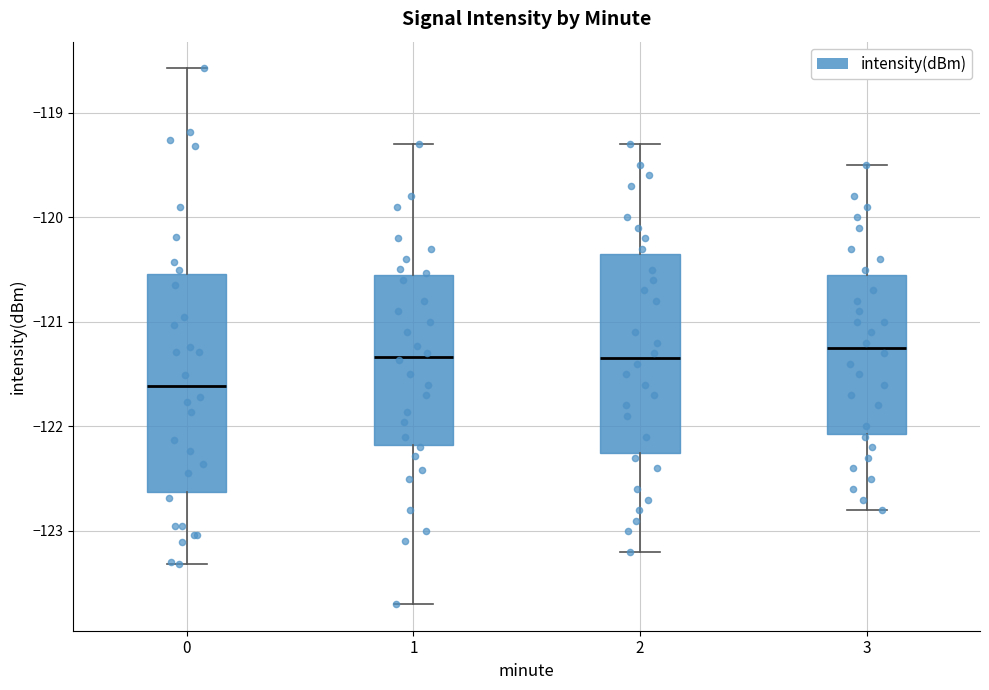

Which box's median line is the lowest?

0